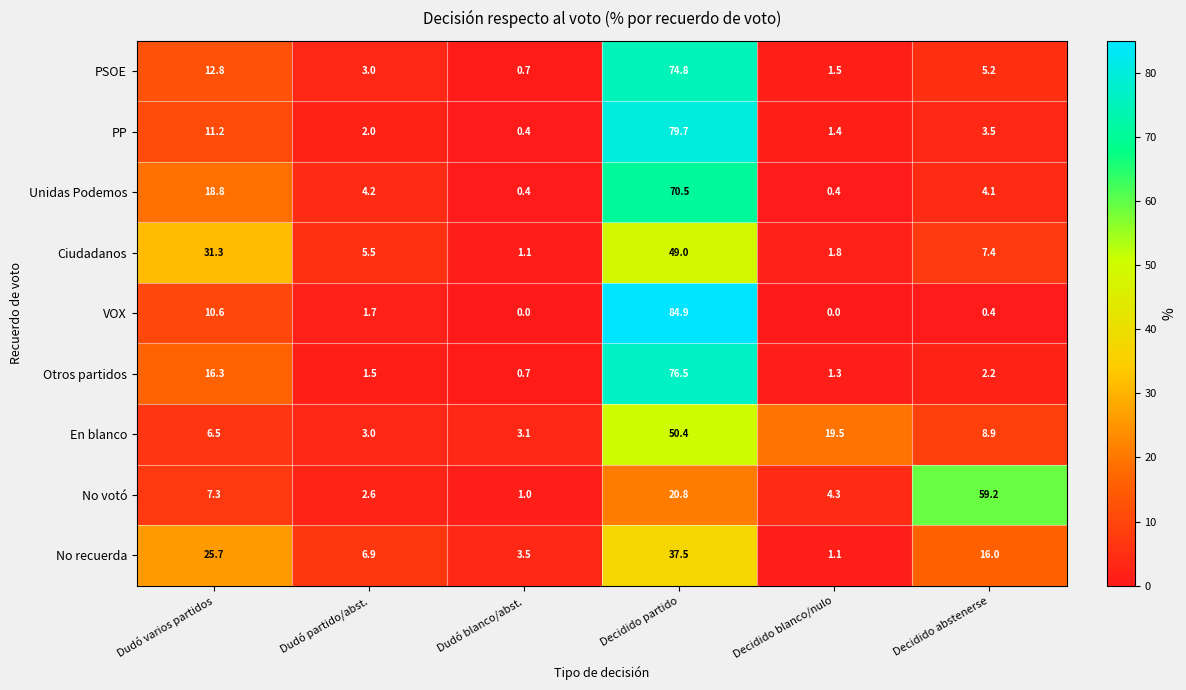

What is the sum of the PP values at Decidido blanco/nulo and Dudó partido/abst.?

3.4